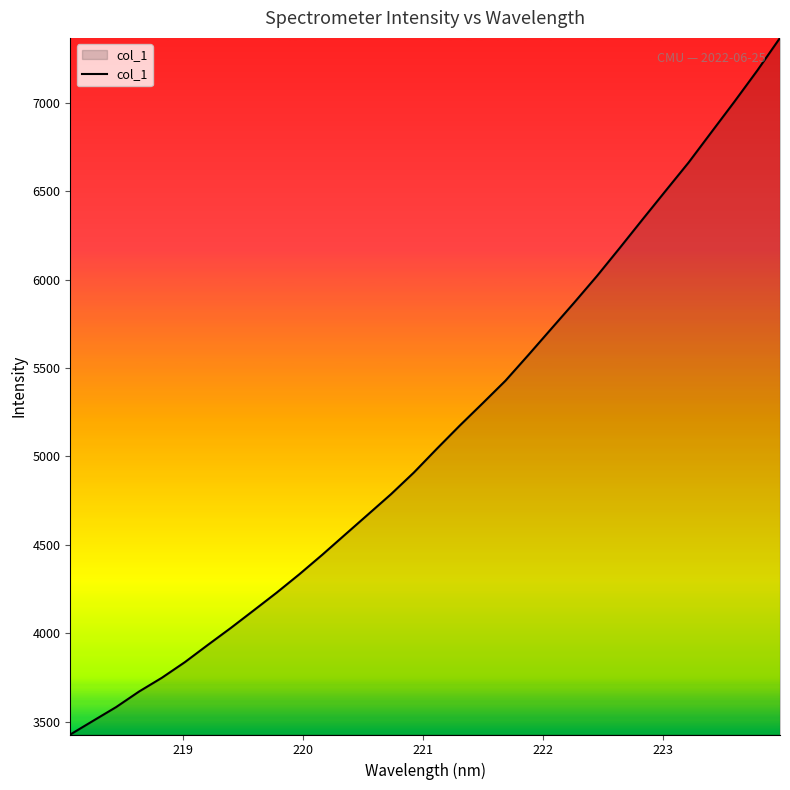

Reading left to right, transcribe all the data shown in this chart.

3428.6	3506.3	3583.5	3671.4	3749.5	3837.5	3934.7	4030.3	4129.6	4229.7	4334.6	4444.7	4558.9	4672.8	4786.9	4909.5	5043.4	5174.2	5300.4	5428.2	5573.5	5721.5	5869.1	6020.2	6179.4	6341.2	6501.5	6660.8	6832.7	7004.1	7180.0	7365.5